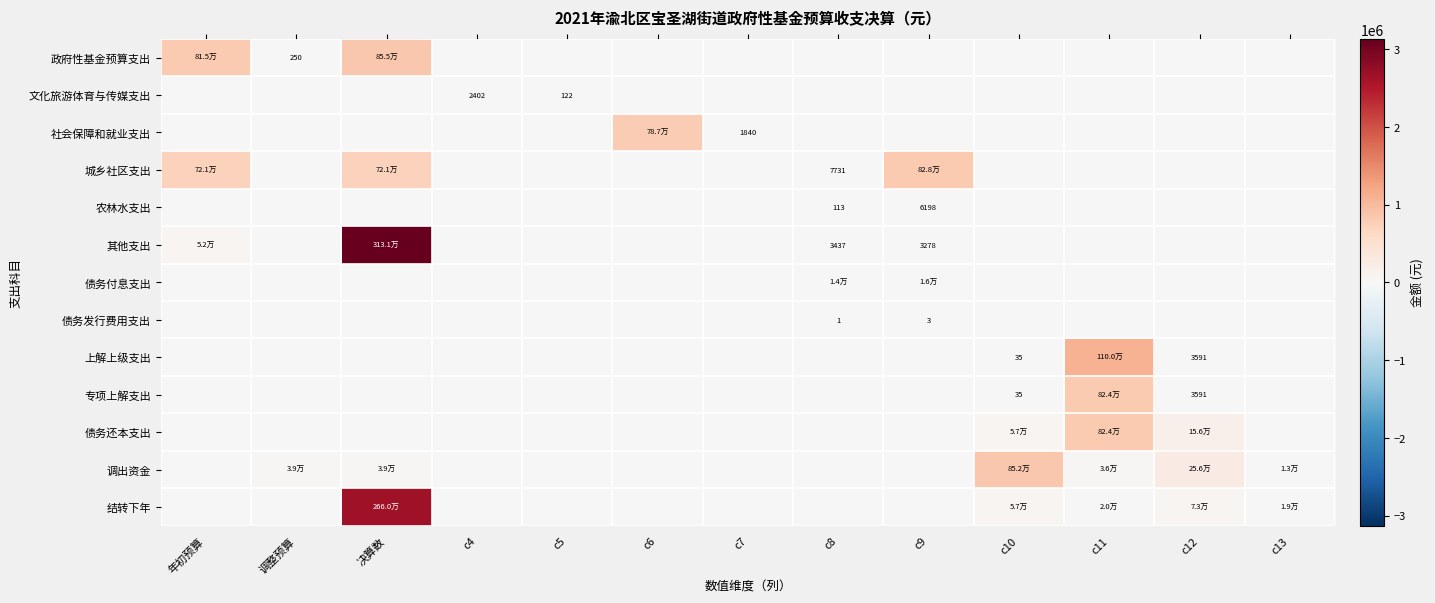

At how many categories does at least one series exceed 2077821?

1